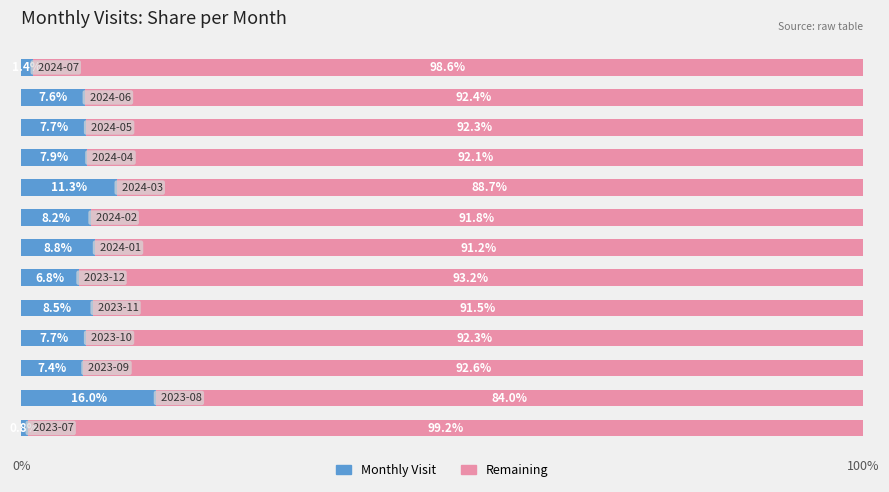

What is the highest value of the Monthly Visit series?

16.0